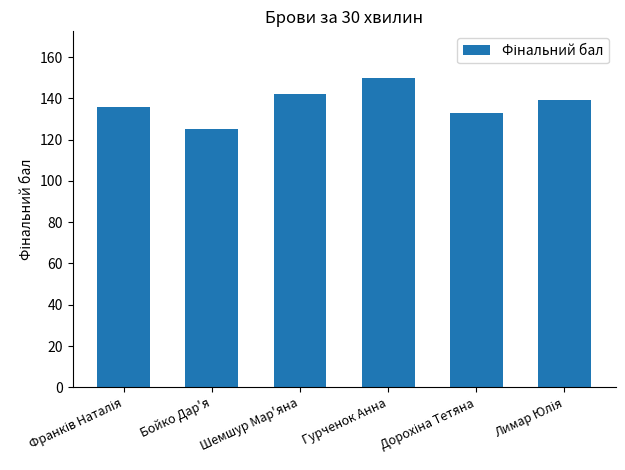

What is the sum of all values?

825